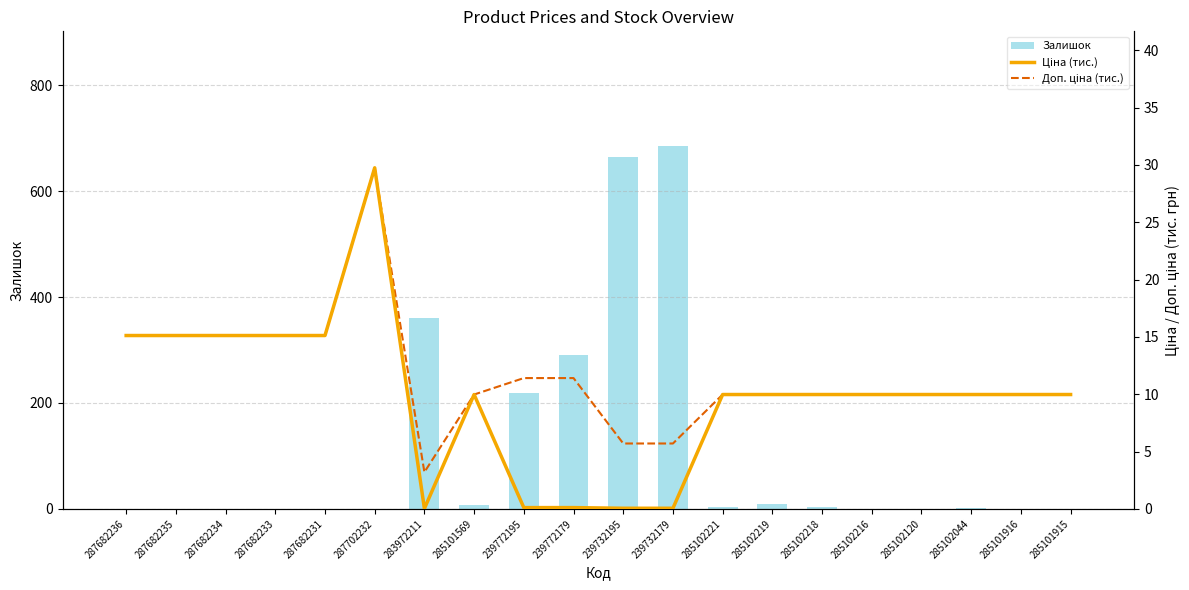

What is the value of the Ціна (тис.) bar at the 11th from the left?

0.1